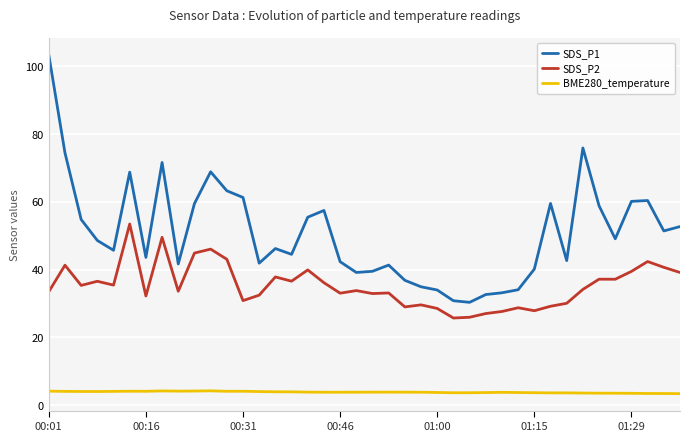

Which series has the largest total across all categories?

SDS_P1